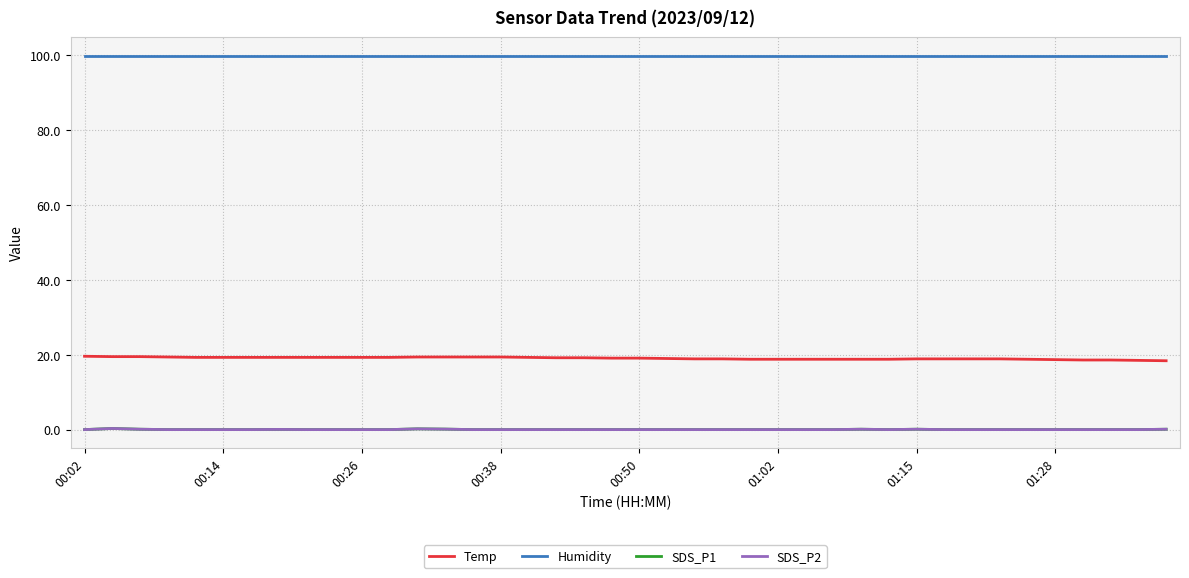

Is this an area chart (filled region under the line)?

No